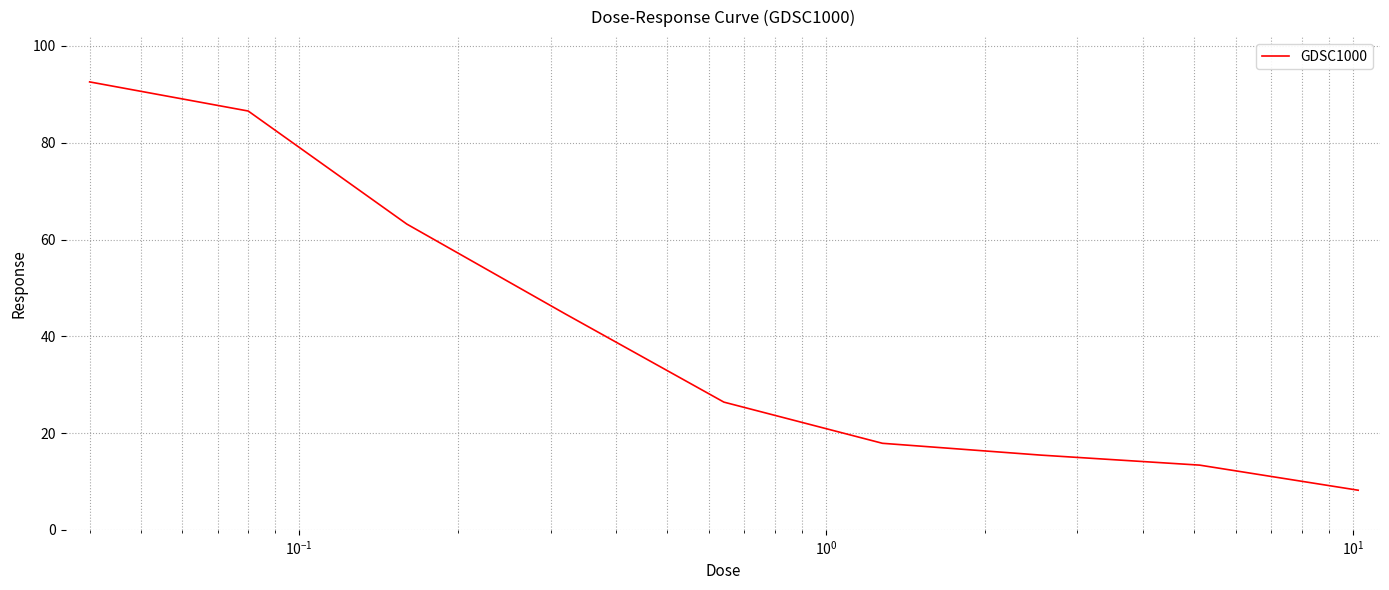

What is the minimum value shown in the chart?

8.2